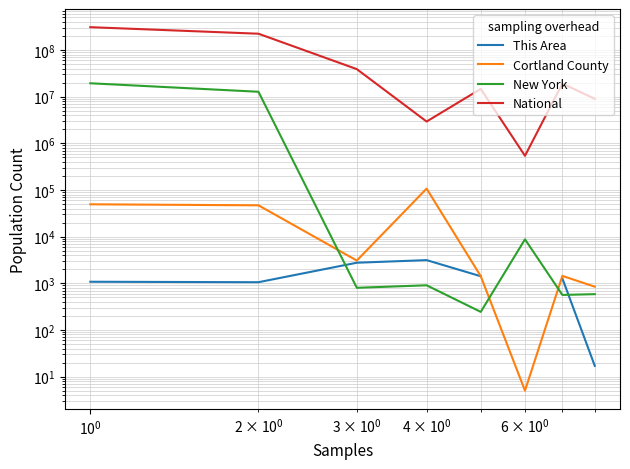

The New York series shows 4161437.0 at $\mathdefault{10^{-1}}$. True or false?

False